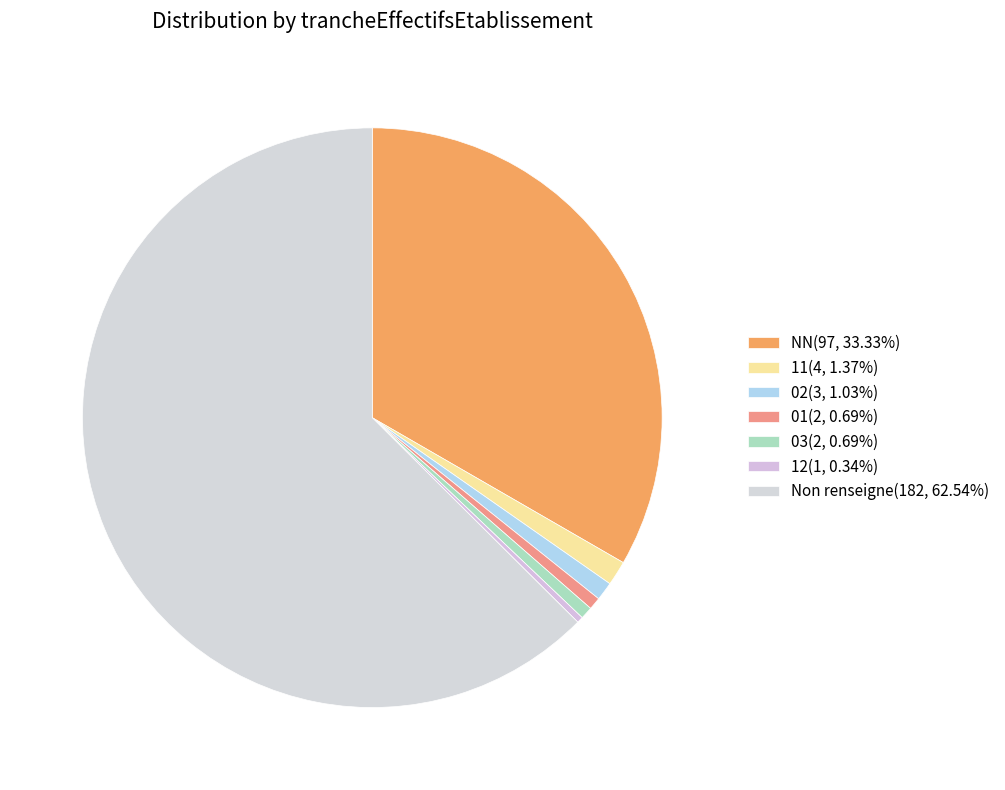

How many slices are in this pie chart?

7